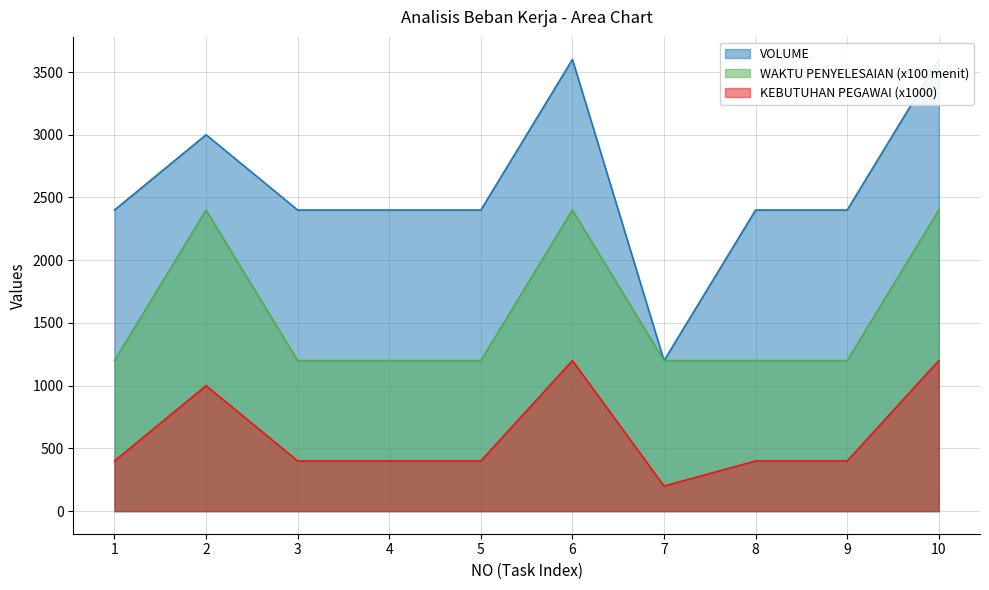

True or false: KEBUTUHAN PEGAWAI (x1000) and WAKTU PENYELESAIAN (x100 menit) cross at least once.

False